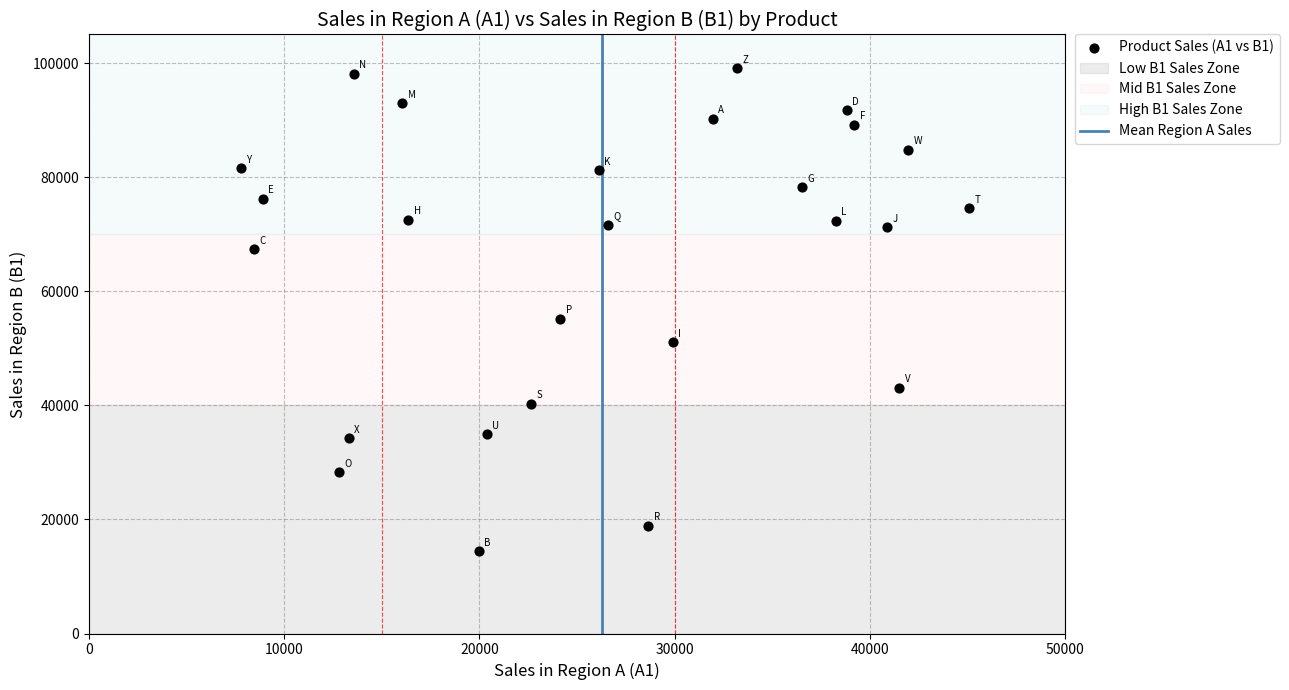

What Y value in the scatter plot is closest to 56730?

55161